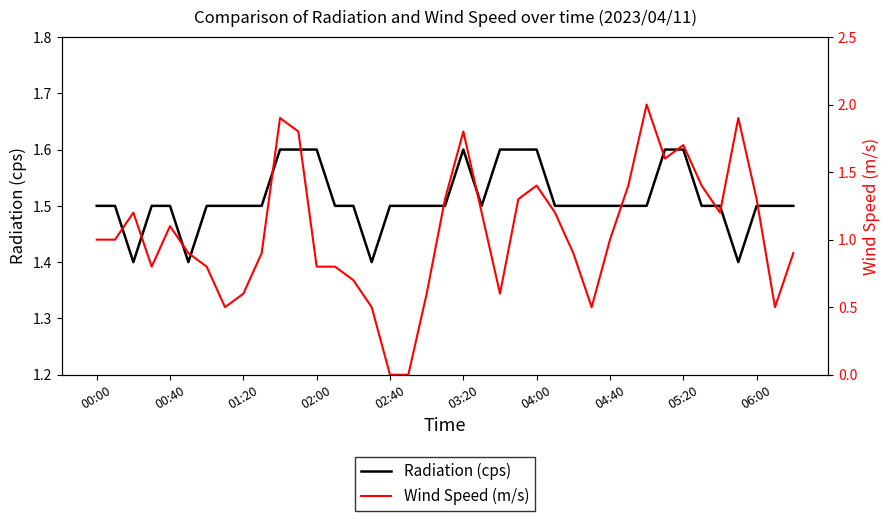

Reading right to left, transcribe all the data shown in this chart.

Radiation (cps): 1.5	1.5	1.5	1.4	1.5	1.5	1.6	1.6	1.5	1.5	1.5	1.5	1.5	1.5	1.6	1.6	1.6	1.5	1.6	1.5	1.5	1.5	1.5	1.4	1.5	1.5	1.6	1.6	1.6	1.5	1.5	1.5	1.5	1.4	1.5	1.5	1.4	1.5	1.5
Wind Speed (m/s): 0.9	0.5	1.3	1.9	1.2	1.4	1.7	1.6	2.0	1.4	1.0	0.5	0.9	1.2	1.4	1.3	0.6	1.2	1.8	1.3	0.6	0.0	0.0	0.5	0.7	0.8	0.8	1.8	1.9	0.9	0.6	0.5	0.8	0.9	1.1	0.8	1.2	1.0	1.0